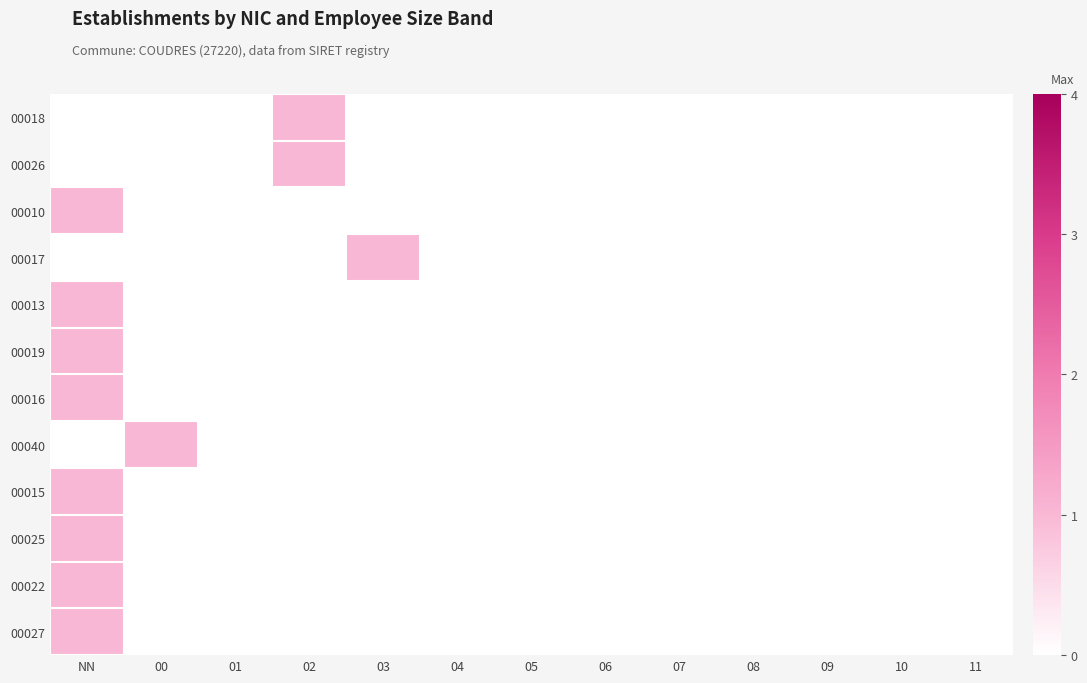

Reading left to right, what are all the values shown in this chart?

00018: NN=0	00=0	01=0	02=1	03=0	04=0	05=0	06=0	07=0	08=0	09=0	10=0	11=0
00026: NN=0	00=0	01=0	02=1	03=0	04=0	05=0	06=0	07=0	08=0	09=0	10=0	11=0
00010: NN=1	00=0	01=0	02=0	03=0	04=0	05=0	06=0	07=0	08=0	09=0	10=0	11=0
00017: NN=0	00=0	01=0	02=0	03=1	04=0	05=0	06=0	07=0	08=0	09=0	10=0	11=0
00013: NN=1	00=0	01=0	02=0	03=0	04=0	05=0	06=0	07=0	08=0	09=0	10=0	11=0
00019: NN=1	00=0	01=0	02=0	03=0	04=0	05=0	06=0	07=0	08=0	09=0	10=0	11=0
00016: NN=1	00=0	01=0	02=0	03=0	04=0	05=0	06=0	07=0	08=0	09=0	10=0	11=0
00040: NN=0	00=1	01=0	02=0	03=0	04=0	05=0	06=0	07=0	08=0	09=0	10=0	11=0
00015: NN=1	00=0	01=0	02=0	03=0	04=0	05=0	06=0	07=0	08=0	09=0	10=0	11=0
00025: NN=1	00=0	01=0	02=0	03=0	04=0	05=0	06=0	07=0	08=0	09=0	10=0	11=0
00022: NN=1	00=0	01=0	02=0	03=0	04=0	05=0	06=0	07=0	08=0	09=0	10=0	11=0
00027: NN=1	00=0	01=0	02=0	03=0	04=0	05=0	06=0	07=0	08=0	09=0	10=0	11=0